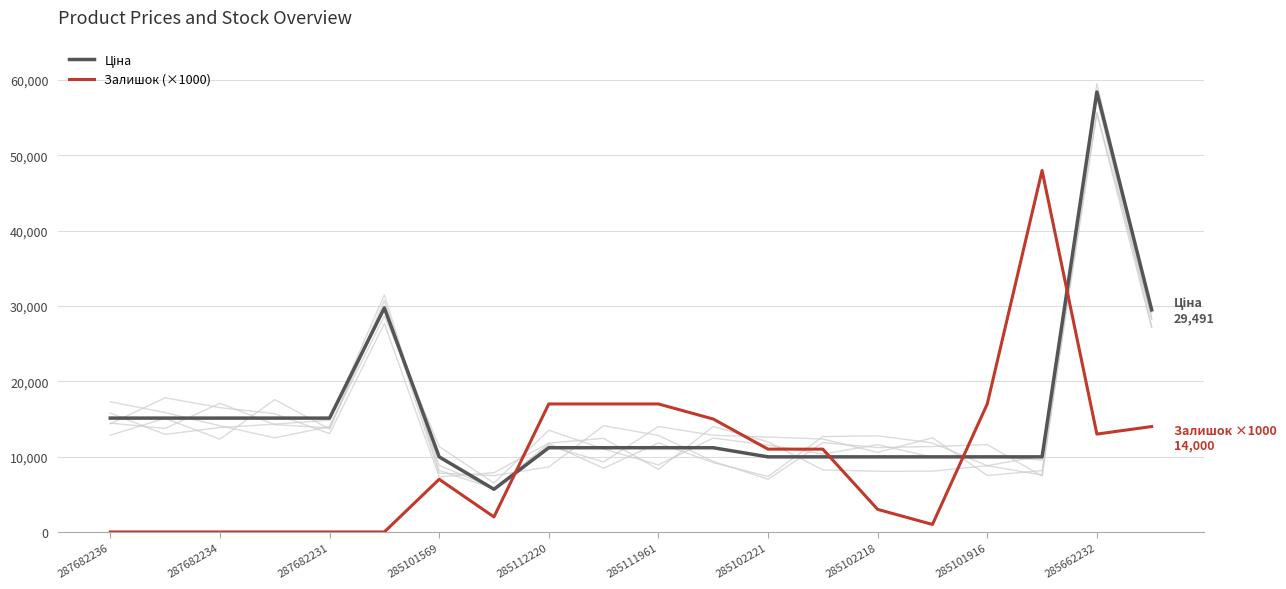

What is the sum of the Залишок (×1000) values at 285102218 and 287682234?

3000.0